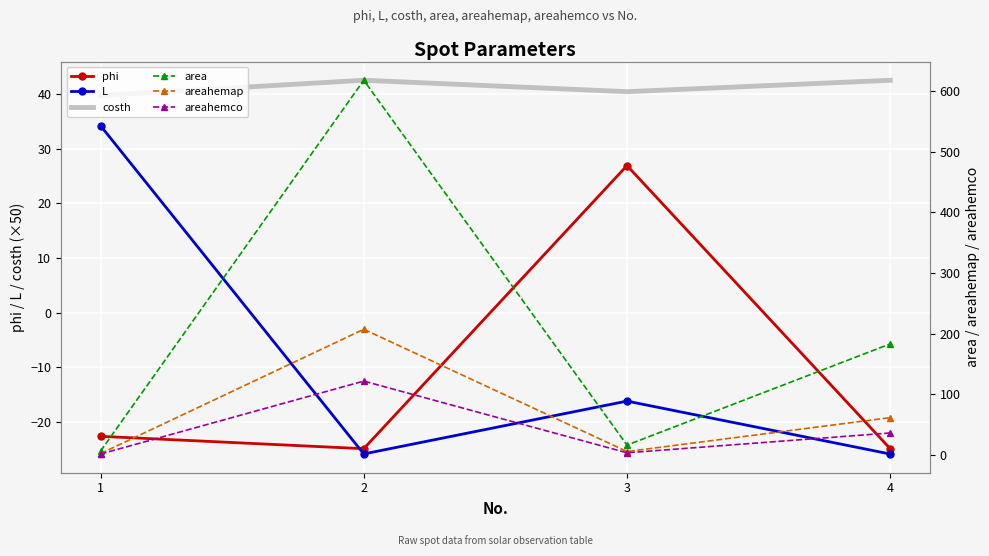

Which series has the widest spread of values?

area